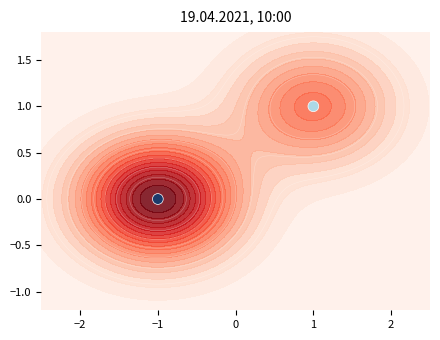

Is it true that the value at −1 is 0?

True